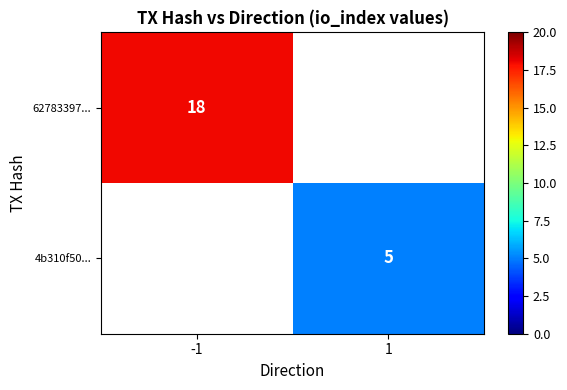

True or false: 62783397... has a value of 18 at -1.

True